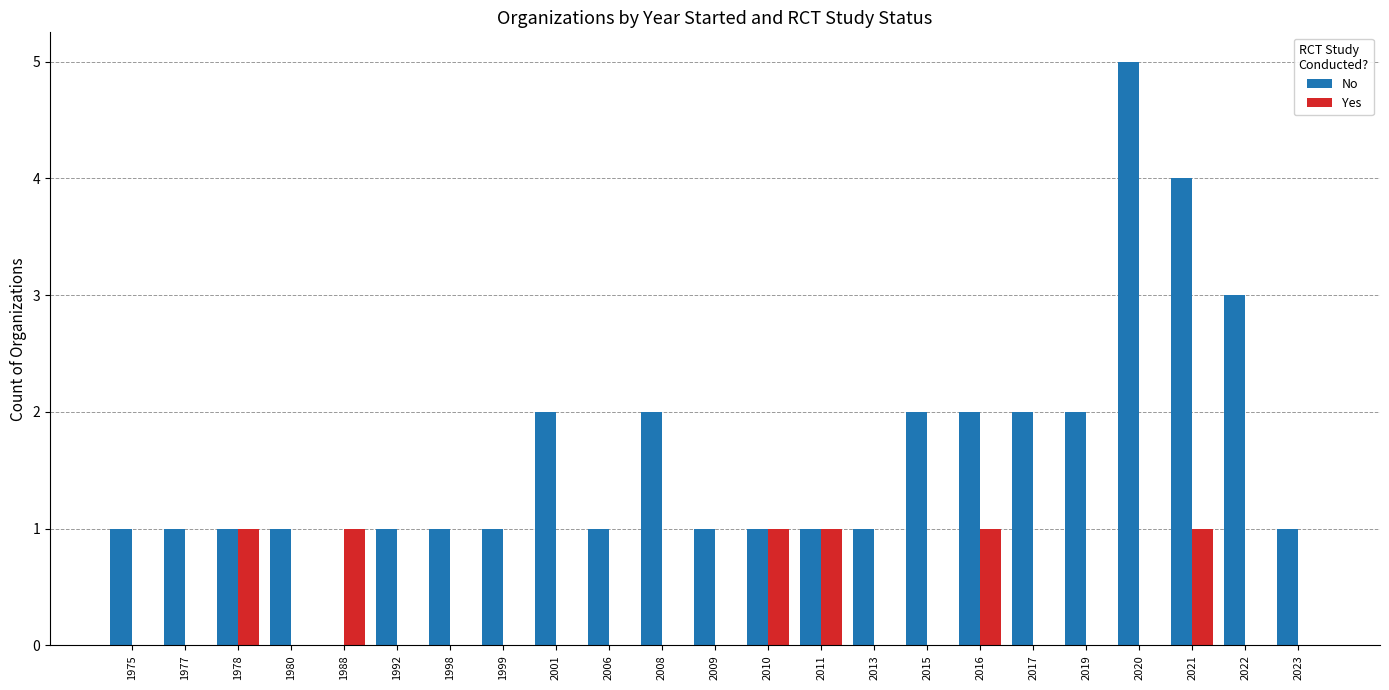

Which series has the widest spread of values?

No